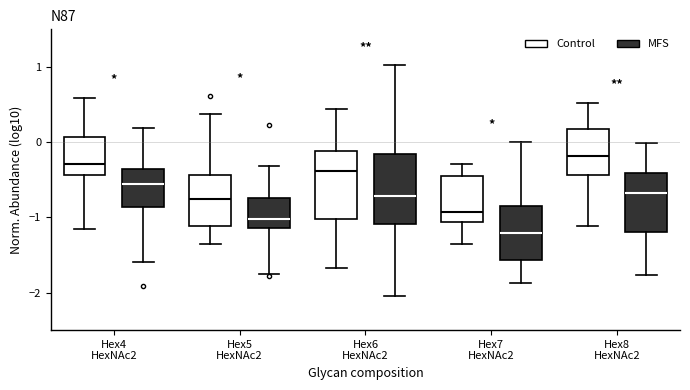

Which box has the highest median line?

Hex8 HexNAc2 (Control)